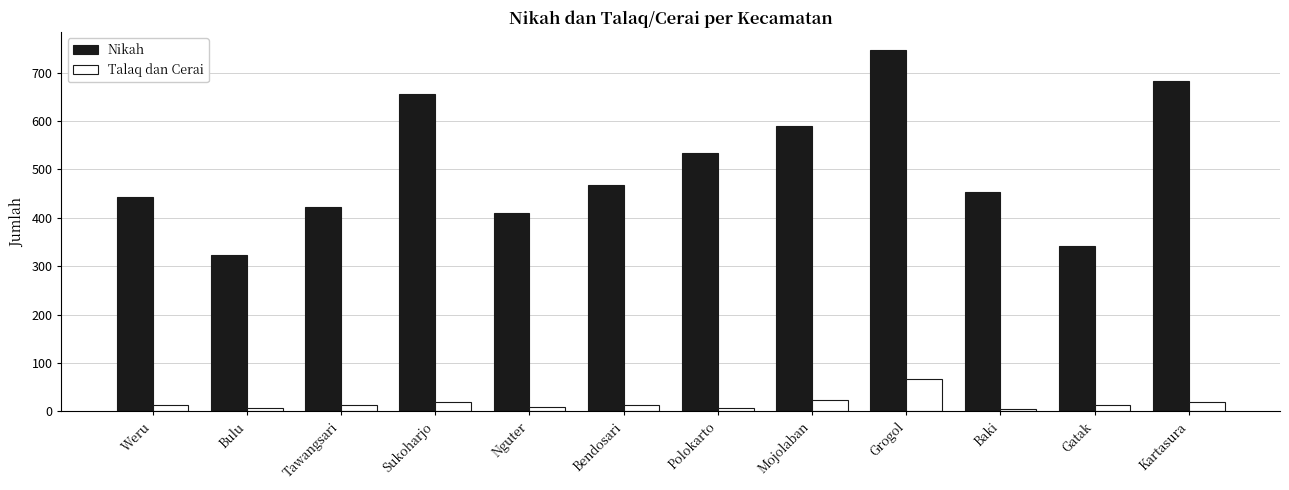

The value of Nikah at Gatak is 86. True or false?

False